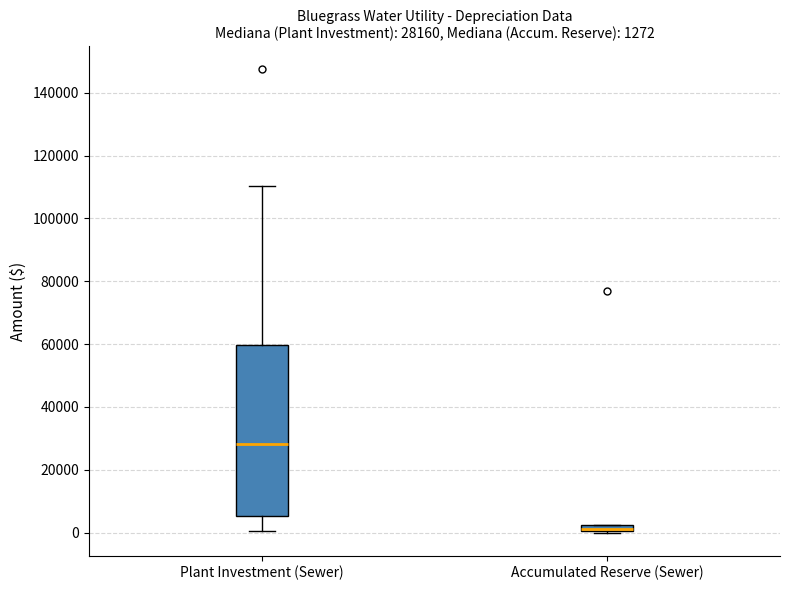

Which box is the tallest, from its lower edge to its upper edge?

Plant Investment (Sewer)